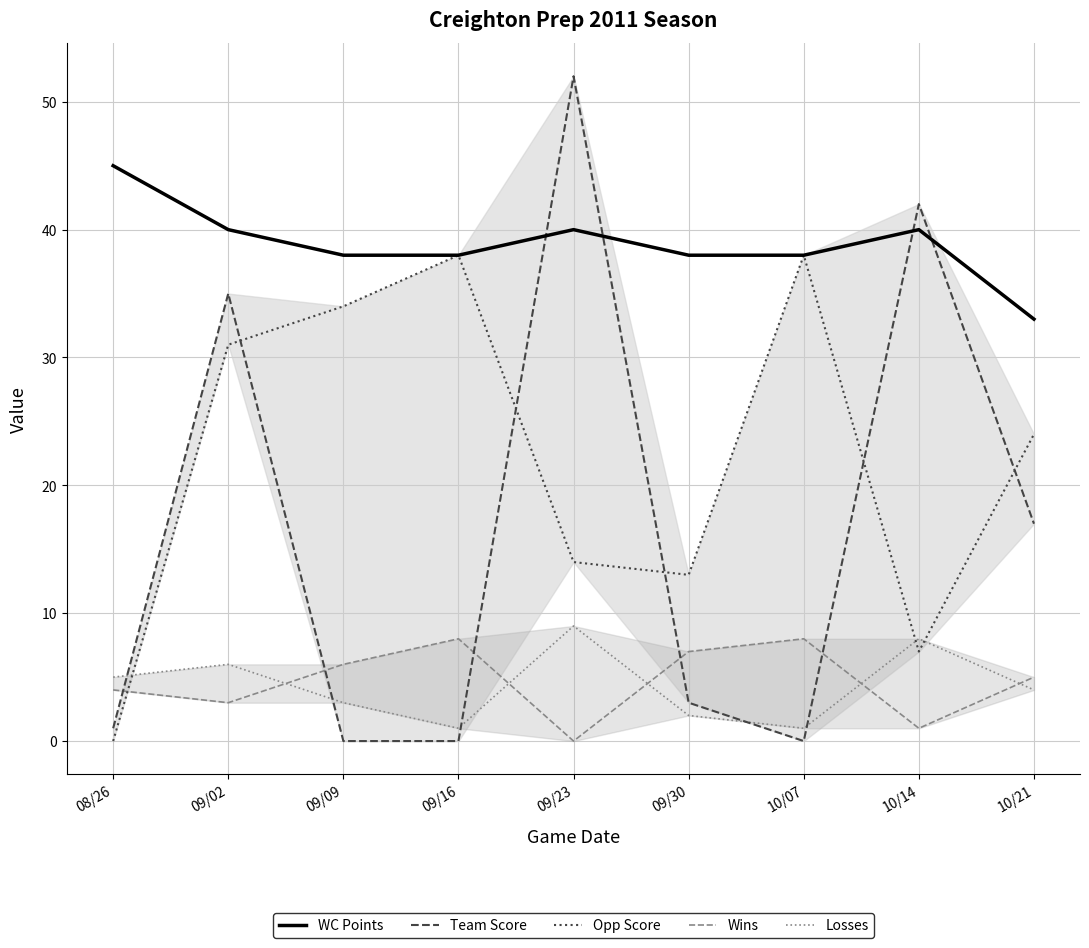

Does the chart display data point markers on the line(s)?

No